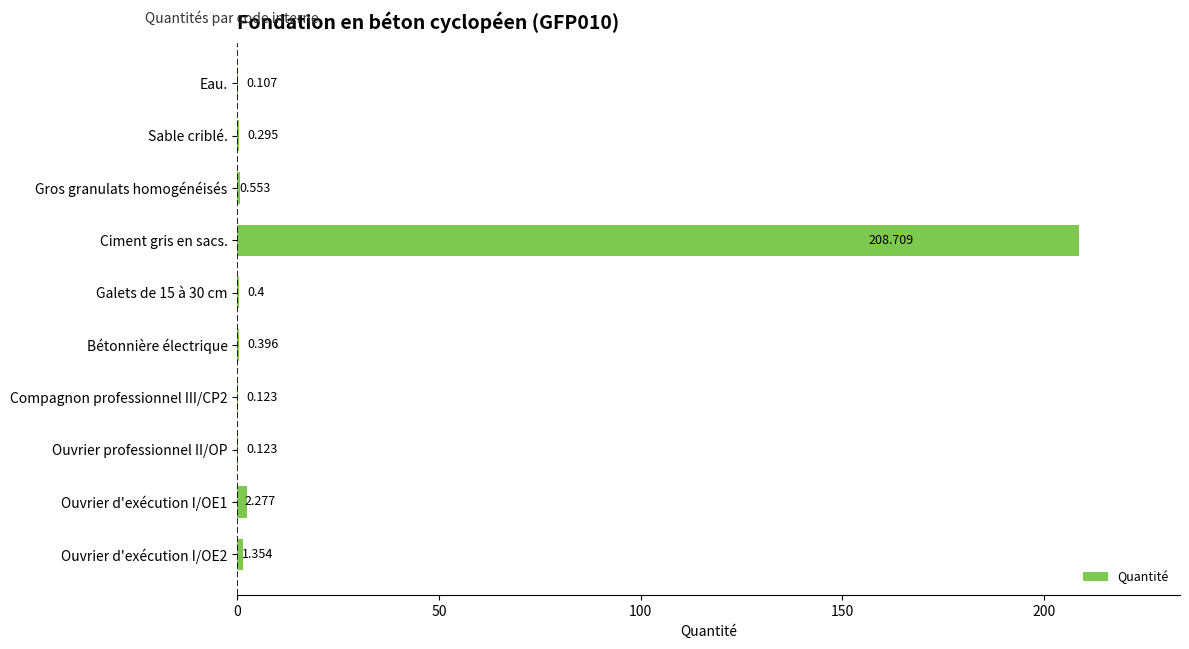

Are the bars horizontal?

Yes